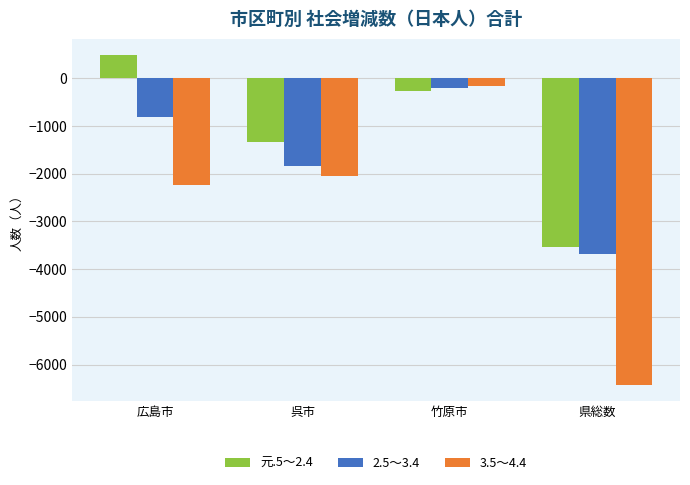

What is the average value of the 元.5～2.4 series?

-1164